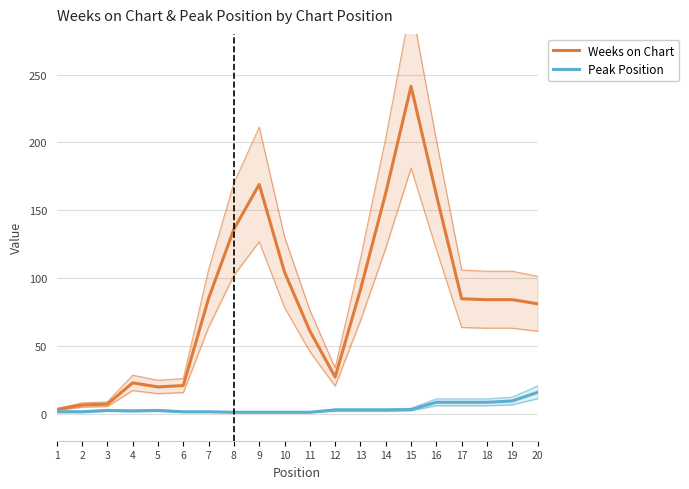

The Weeks on Chart series shows 84.0 at 18. True or false?

True